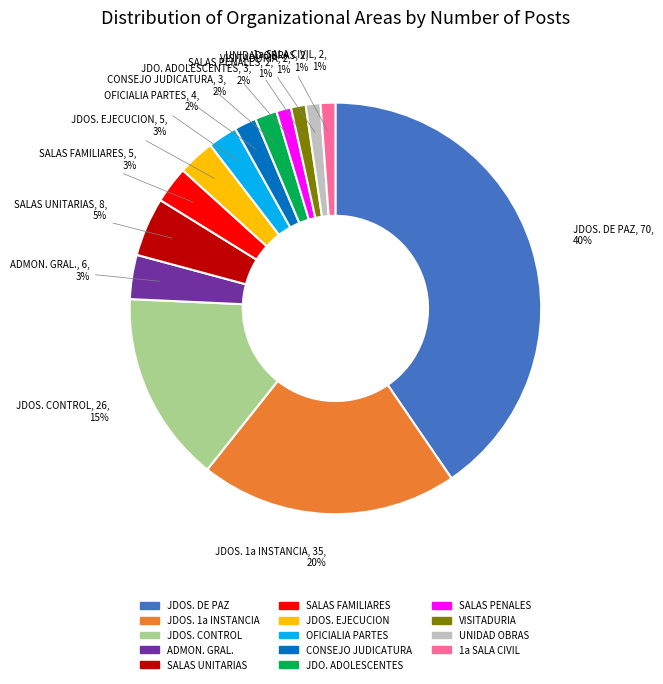

The SALAS FAMILIARES slice represents 3% of the pie. True or false?

True